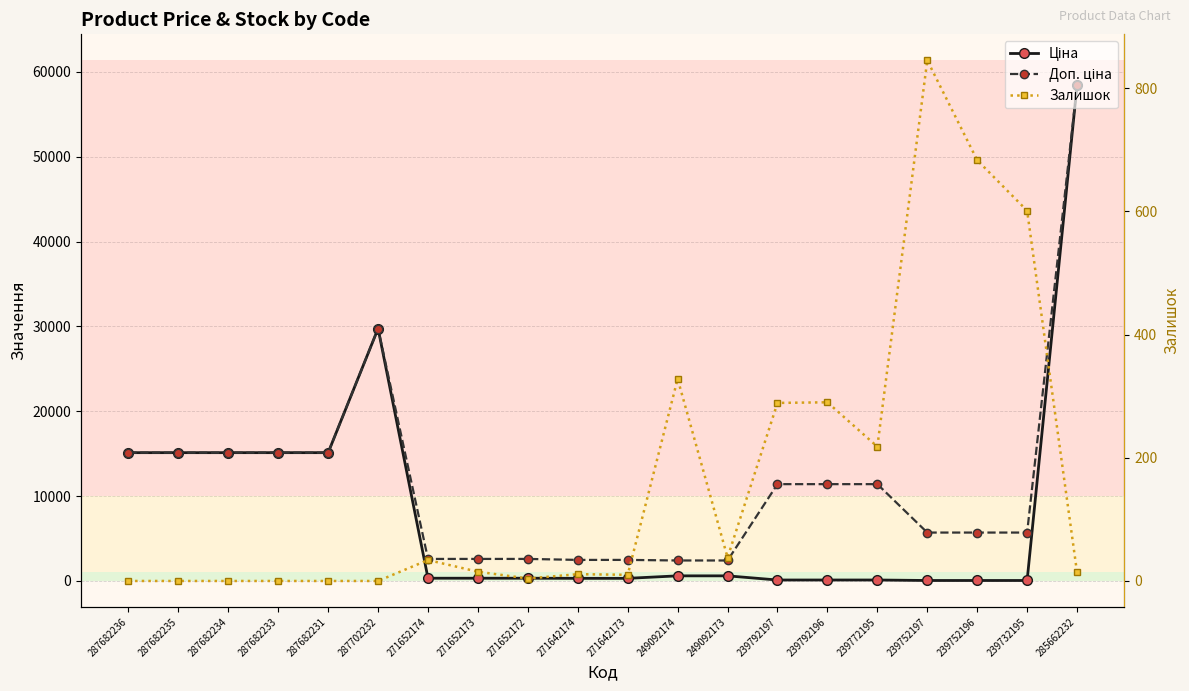

Read the Ціна value at 271652172.

324.8